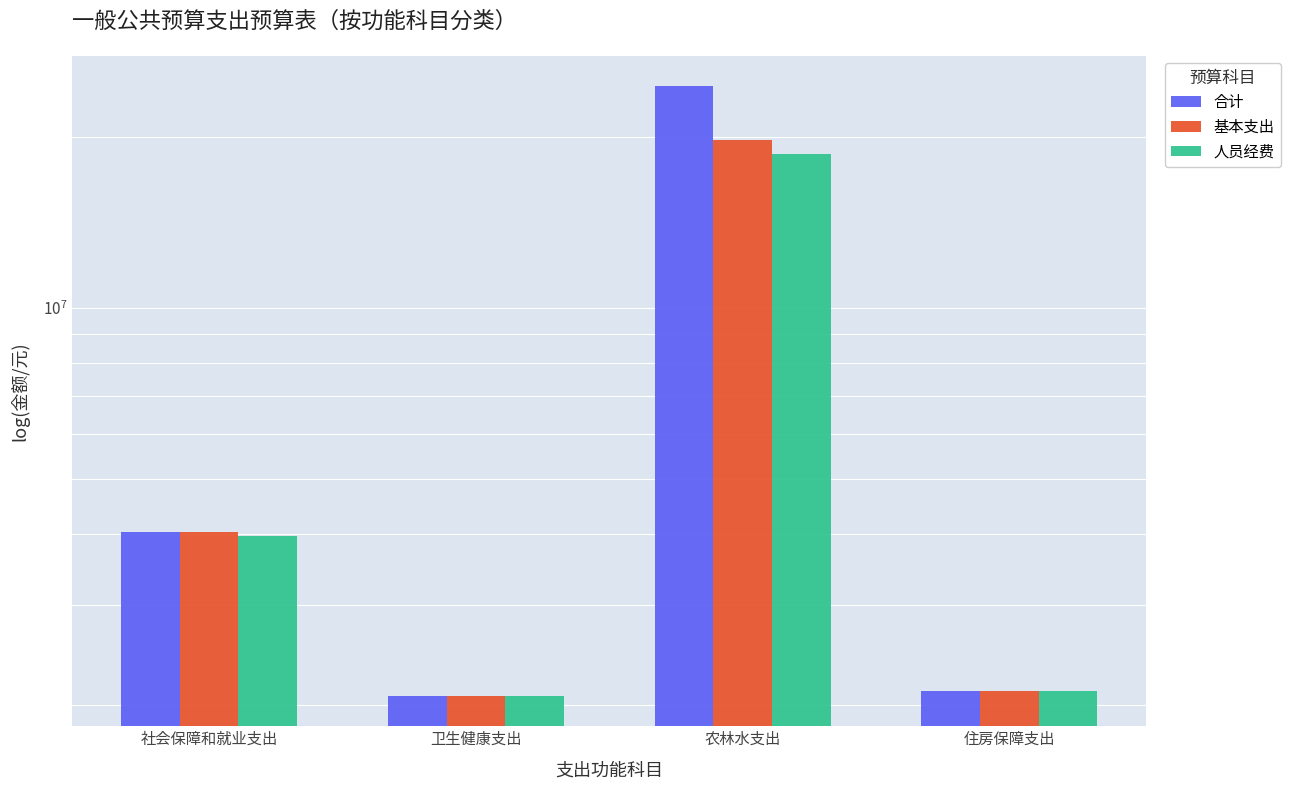

What is the label of the 4th bar from the right?

社会保障和就业支出